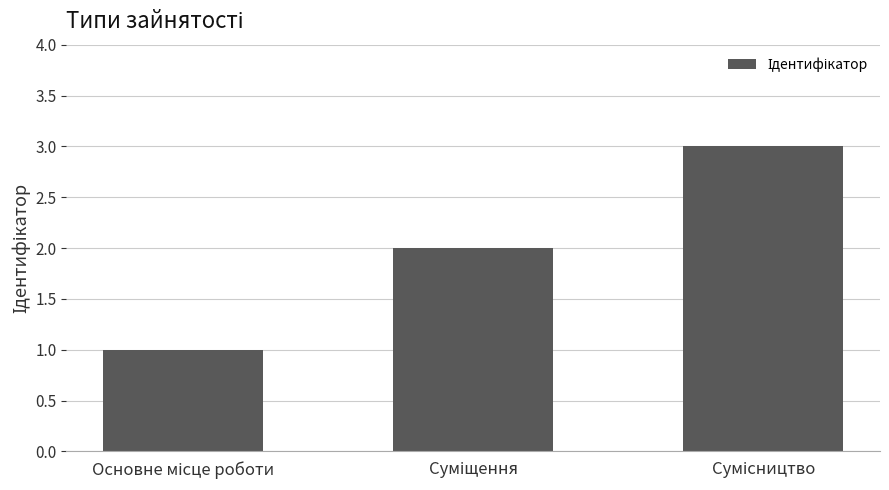

Reading left to right, extract all data points from this chart.

1	2	3